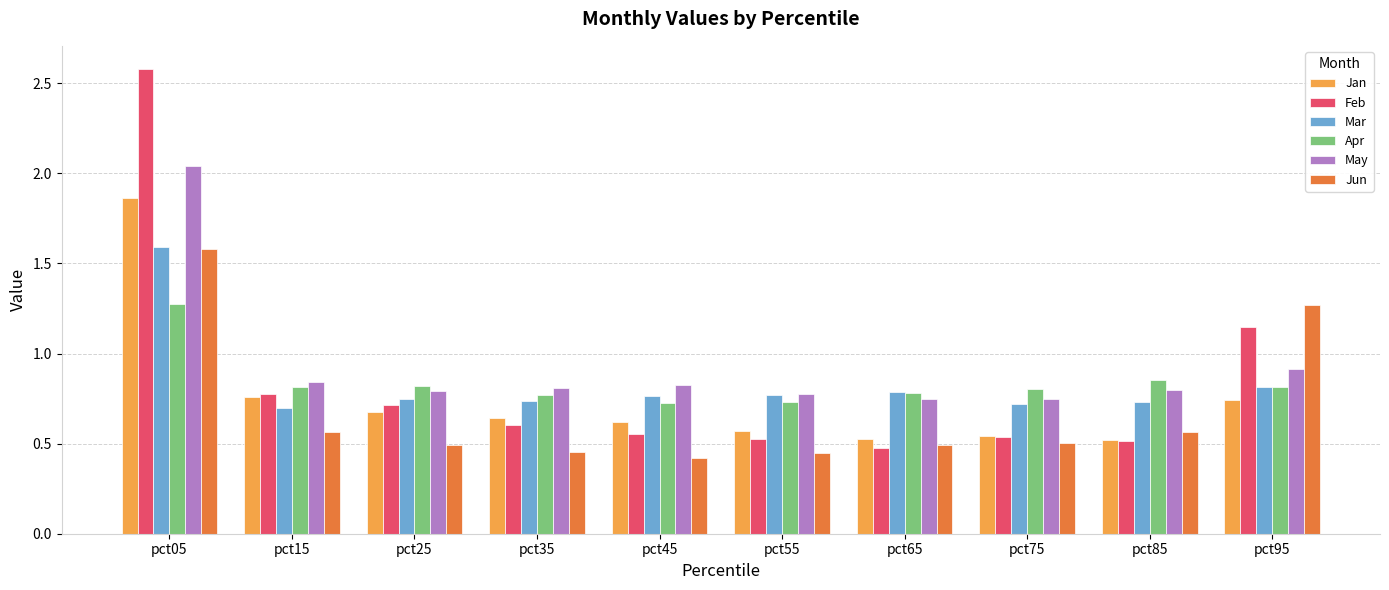

At how many categories does at least one series exceed 1?

2